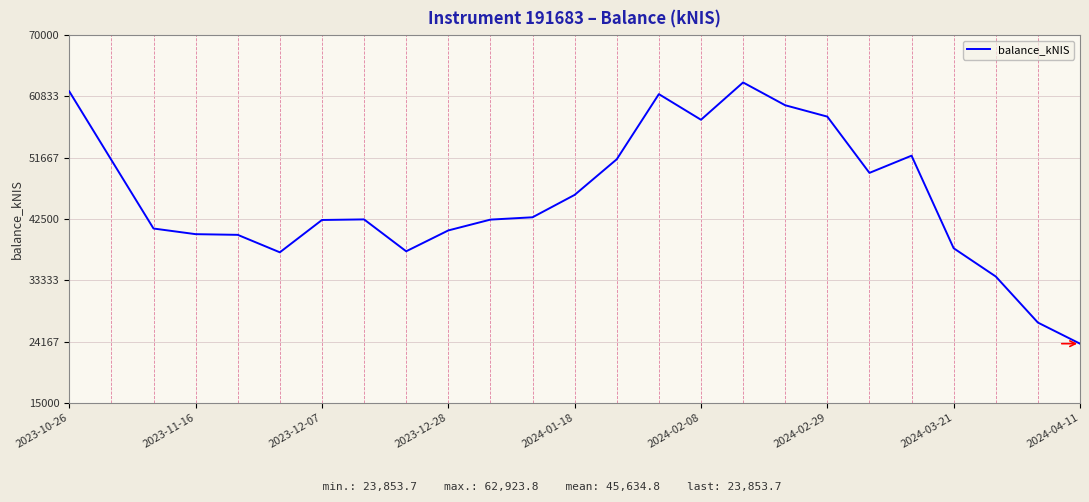

What is the smallest value displayed?

23853.7